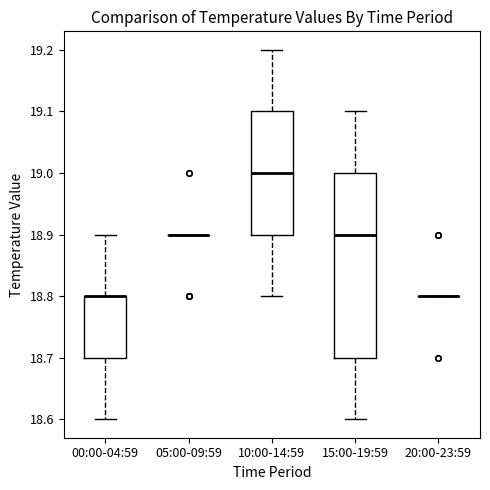

Reading left to right, transcribe this box plot: for each box, give where its median line is, the range the box spans, and where its two whiskers end, as read against the y-axis. The values are not printed on the chart, so give them approximately, as read against the axis.

00:00-04:59: median 18.8 (drawn on the box's upper edge), box 18.7 to 18.8, whiskers 18.6 to 18.9
05:00-09:59: box collapsed to a line at 18.9, whiskers 18.9 to 18.9
10:00-14:59: median 19.0, box 18.9 to 19.1, whiskers 18.8 to 19.2
15:00-19:59: median 18.9, box 18.7 to 19.0, whiskers 18.6 to 19.1
20:00-23:59: box collapsed to a line at 18.8, whiskers 18.8 to 18.8